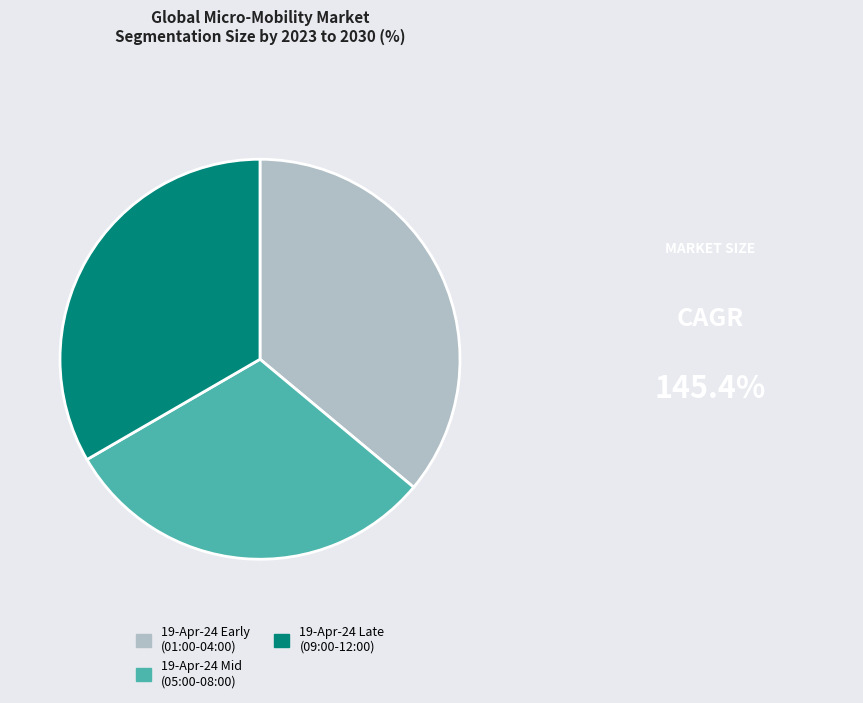

Is it true that 19-Apr-24 Mid (05:00-08:00) is 16% of the pie?

False